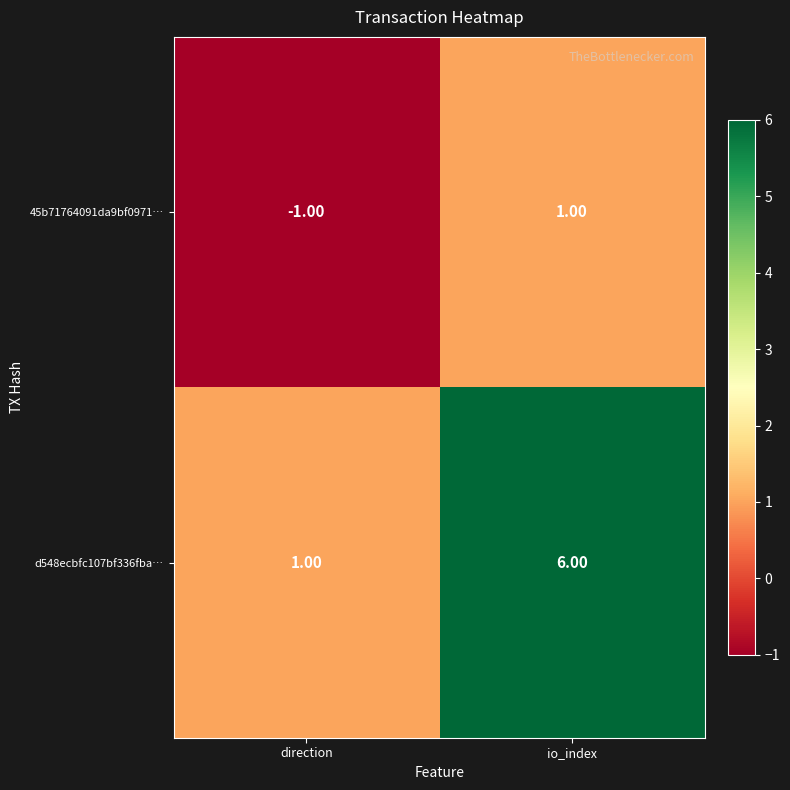

Rank the series by their average value, from lowest to highest.

45b71764091da9bf0971…, d548ecbfc107bf336fba…